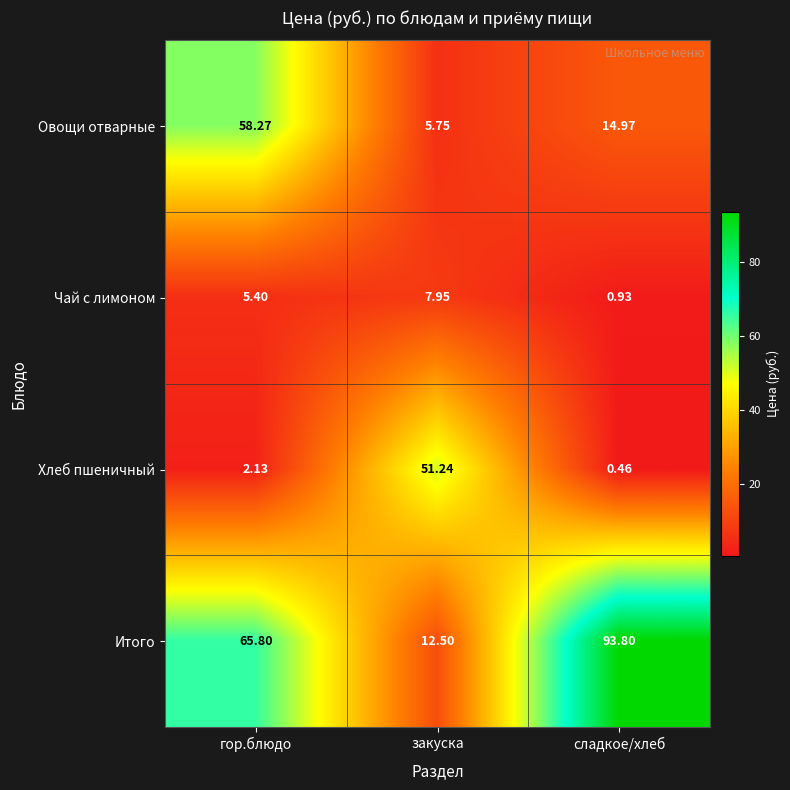

Which label corresponds to the largest value in the chart?

сладкое/хлеб